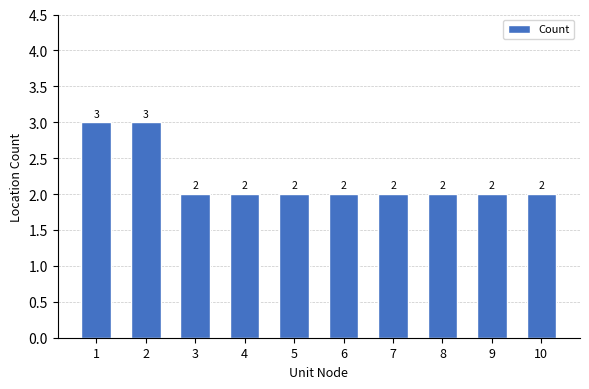

The chart shows a value of 2 at 9. True or false?

True